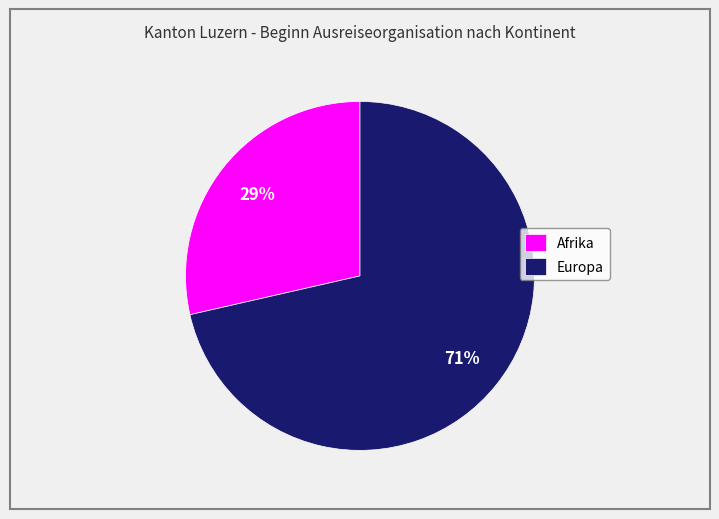

Combined, do Afrika and Europa account for over 50%?

Yes